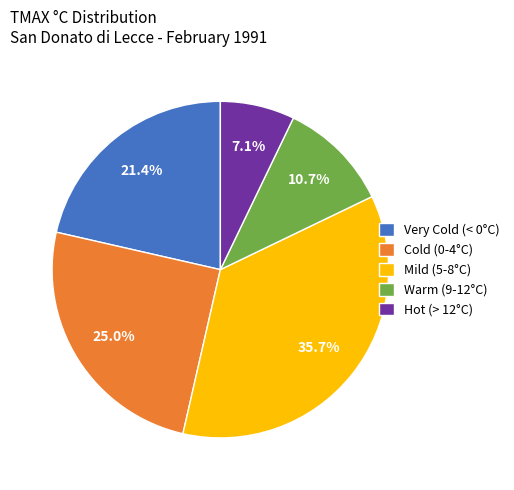

Between Warm (9-12°C) and Very Cold (< 0°C), which is larger?

Very Cold (< 0°C)